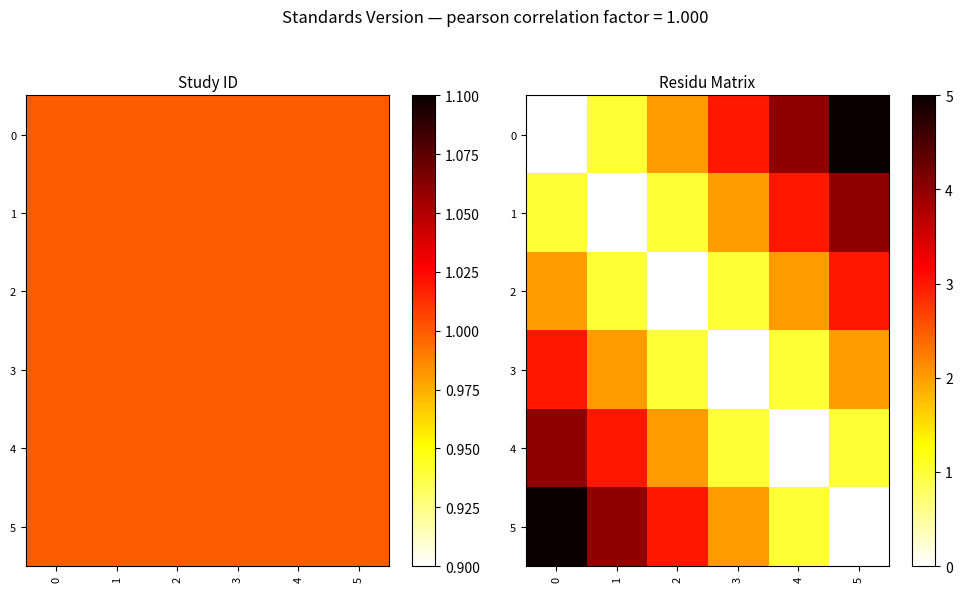

The 1 series shows 1 at 0. True or false?

True